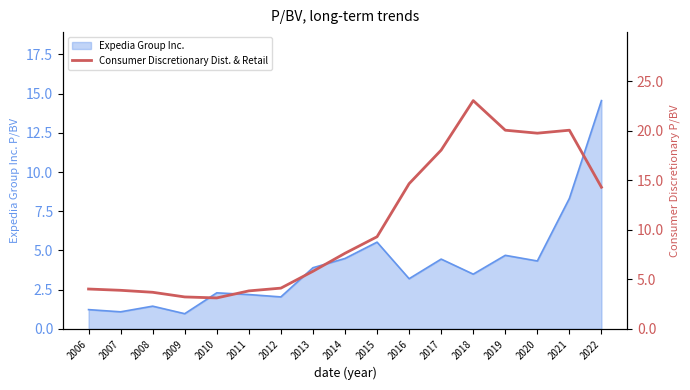

What is the minimum value shown in the chart?

3.1